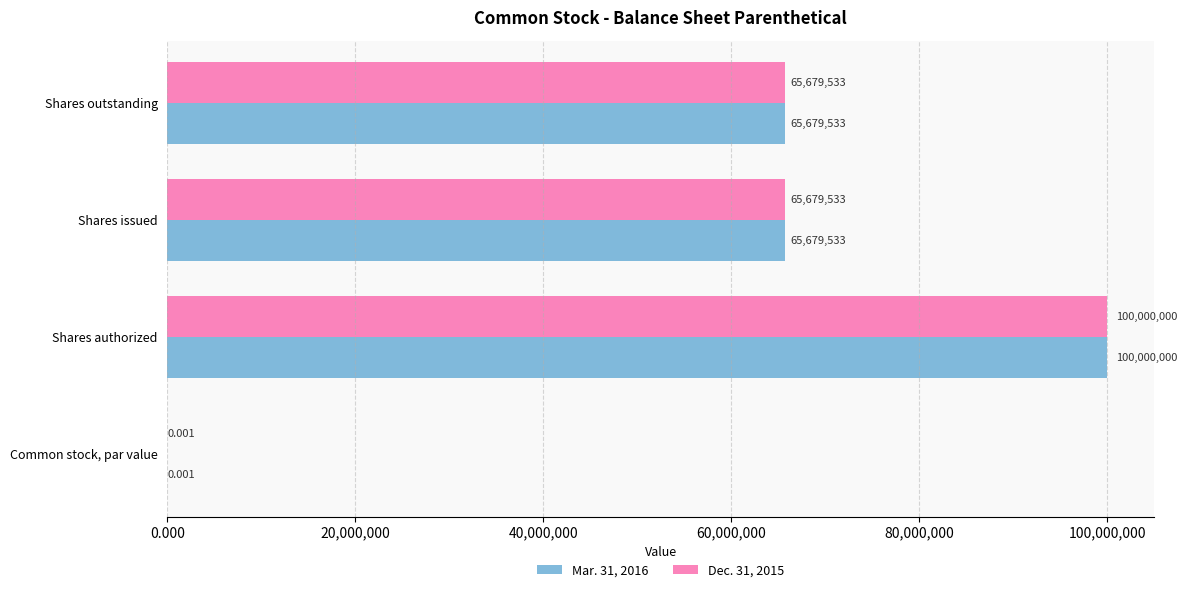

Which label corresponds to the largest value in the chart?

Shares authorized